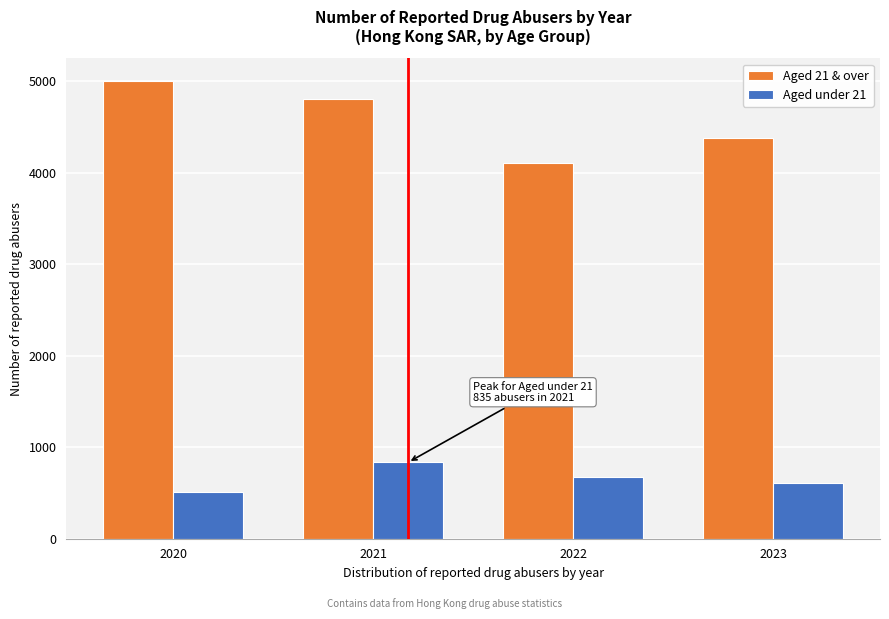

Reading left to right, list all the values displayed in this chart.

Aged 21 & over: 5001	4803	4110	4382
Aged under 21: 515	835	670	607